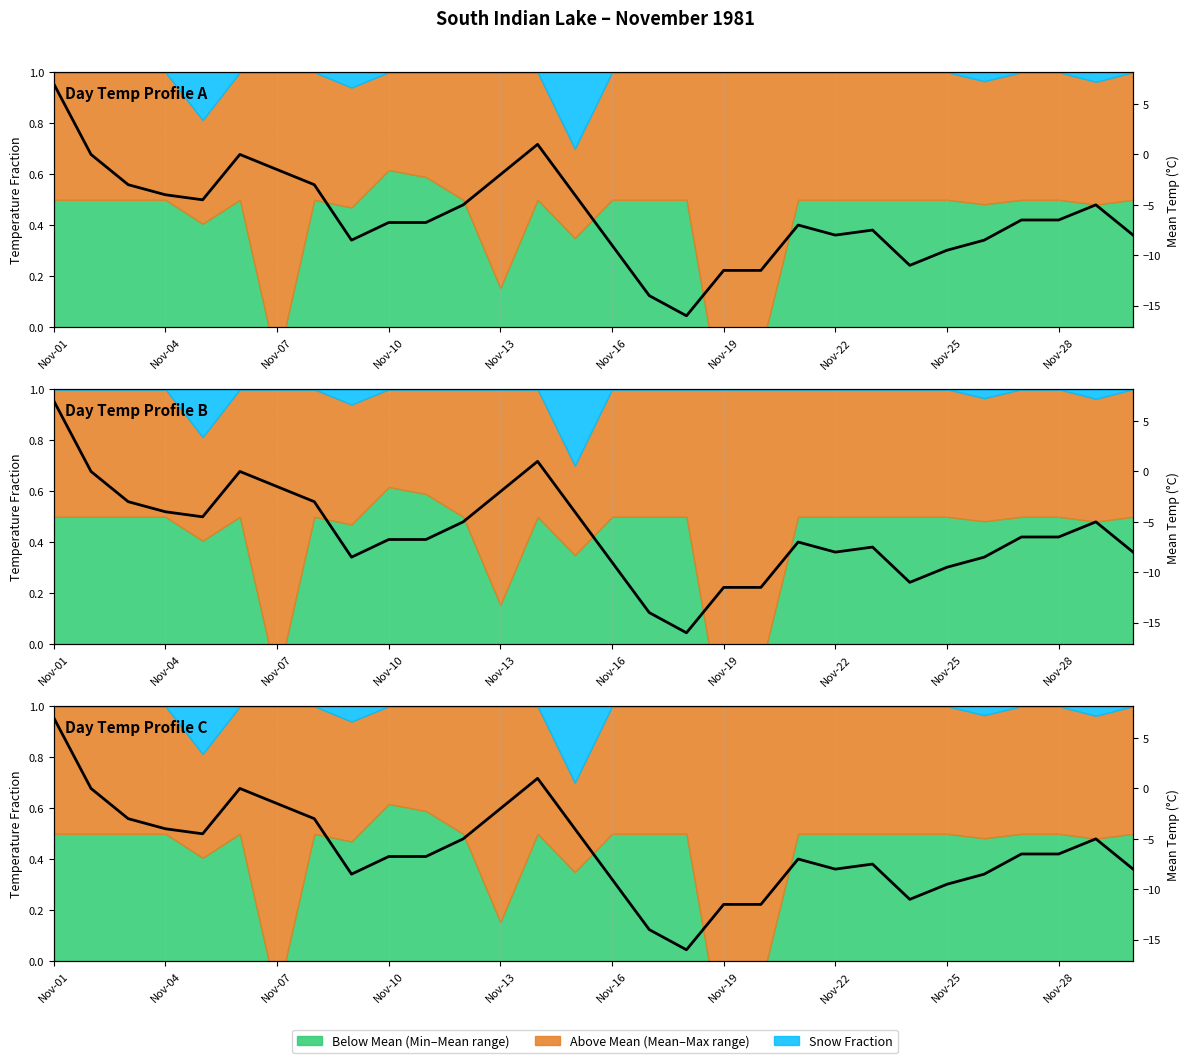

What is the value of the 9th point from the left?

-8.5